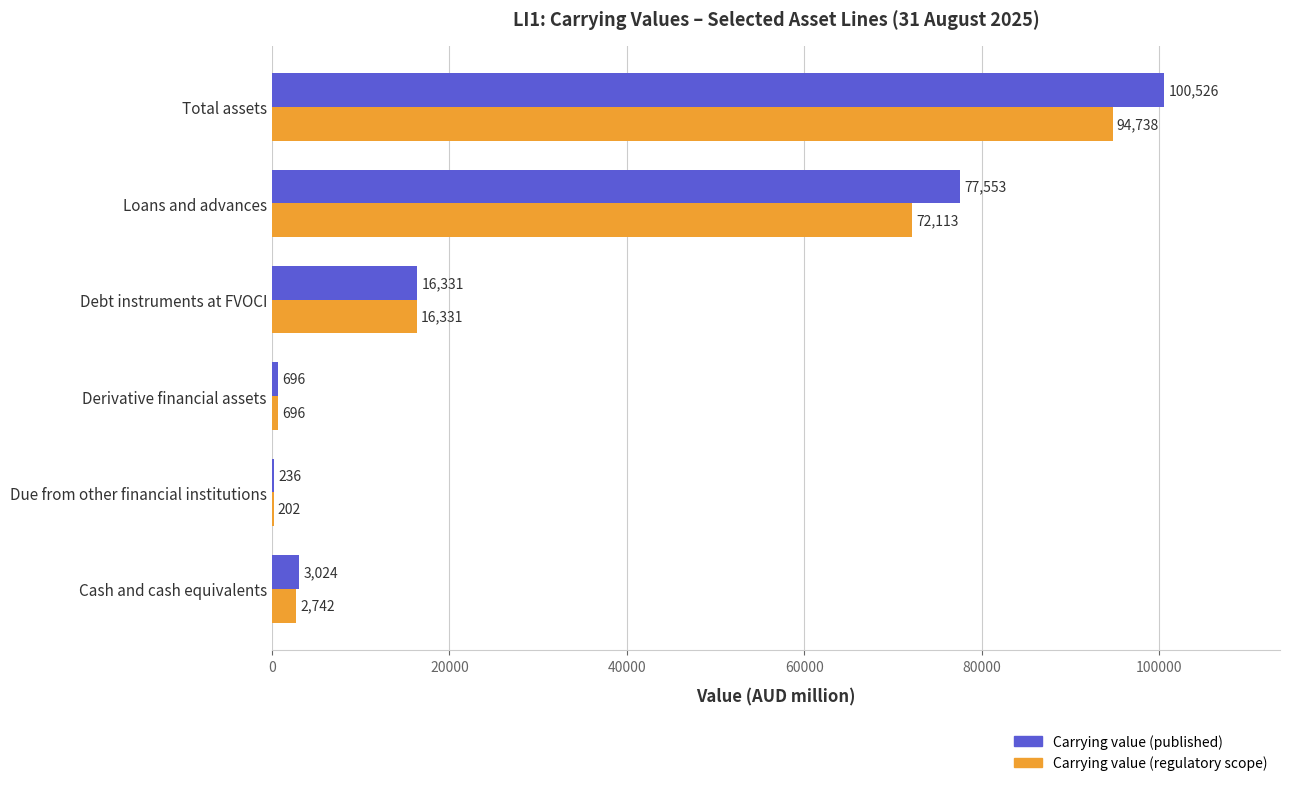

Is it true that Carrying value (published) equals 236 at Due from other financial institutions?

True